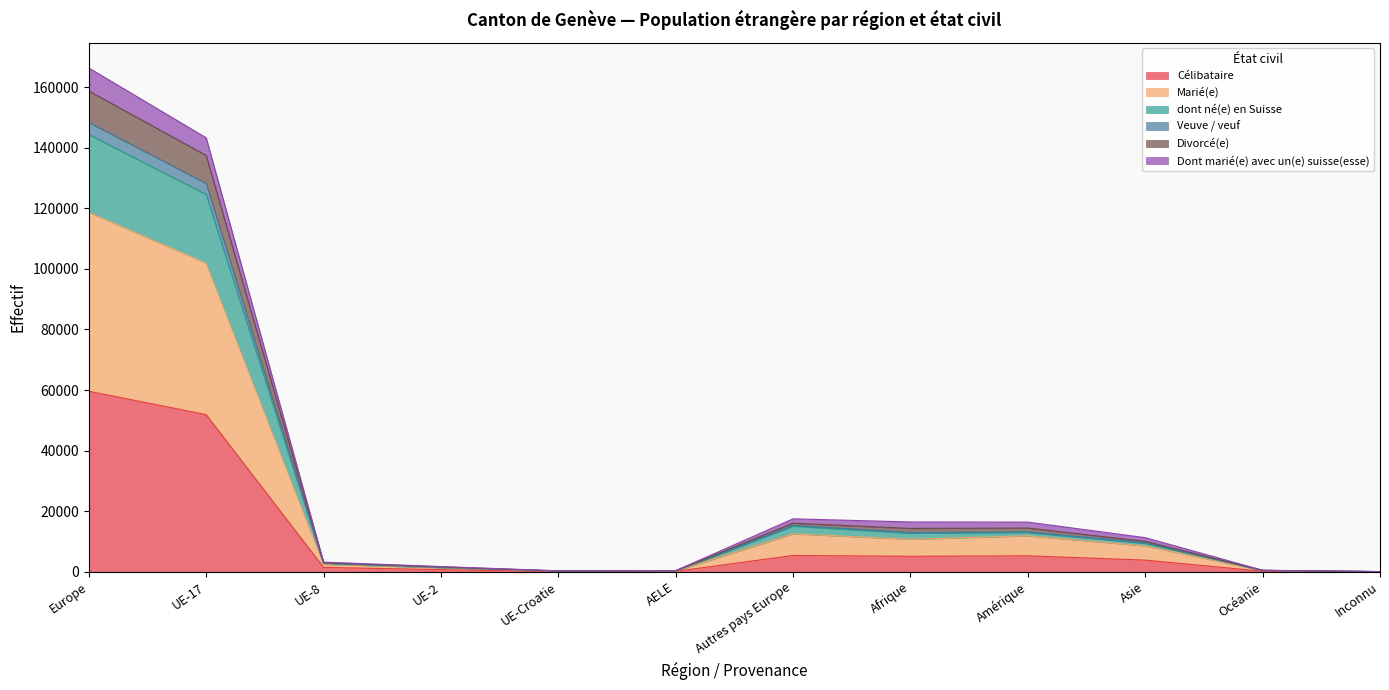

At which category is the sum across all series the highest?

Europe